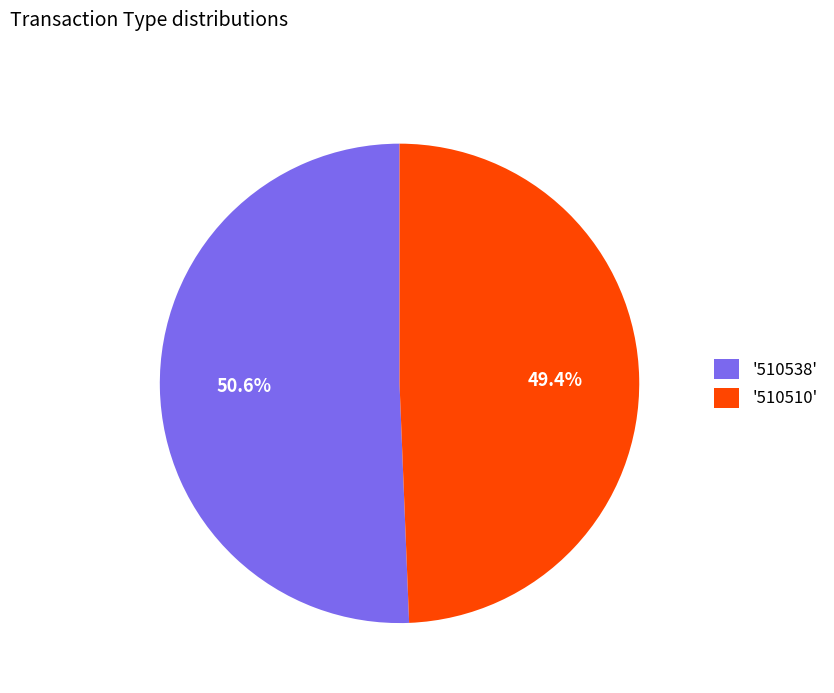

Is there a majority slice in this chart?

Yes